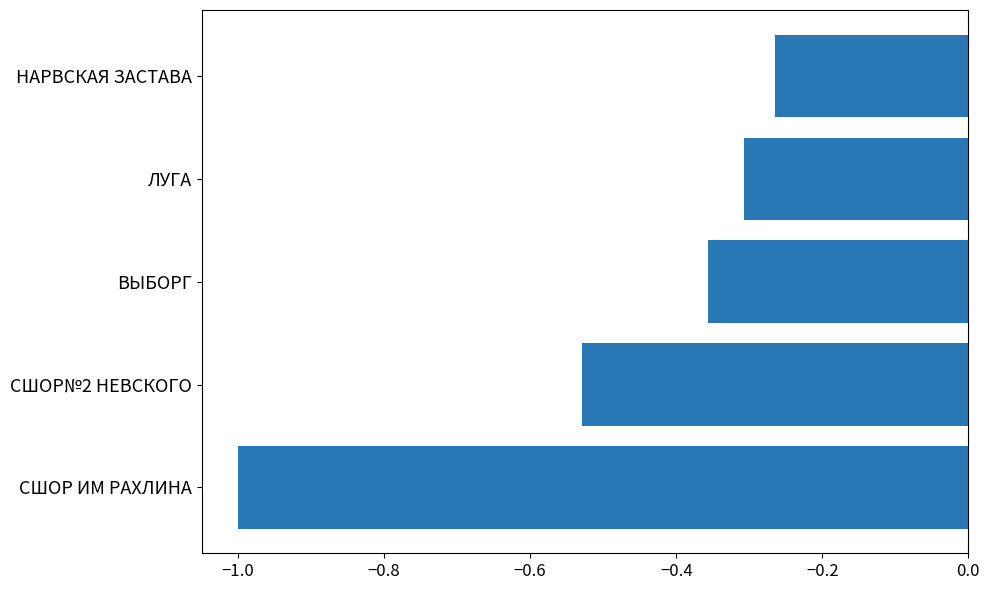

Which label corresponds to the largest value in the chart?

НАРВСКАЯ ЗАСТАВА